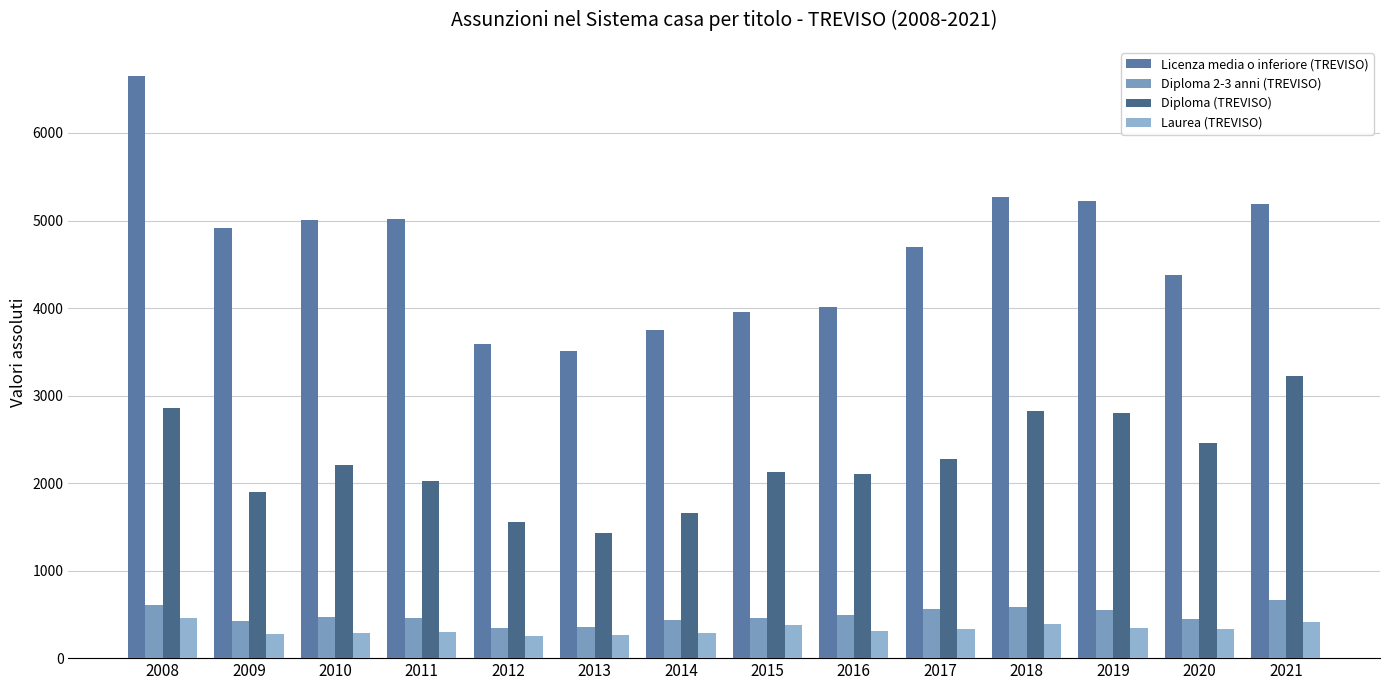

What are all the series names shown in the legend?

Licenza media o inferiore (TREVISO), Diploma 2-3 anni (TREVISO), Diploma (TREVISO), Laurea (TREVISO)